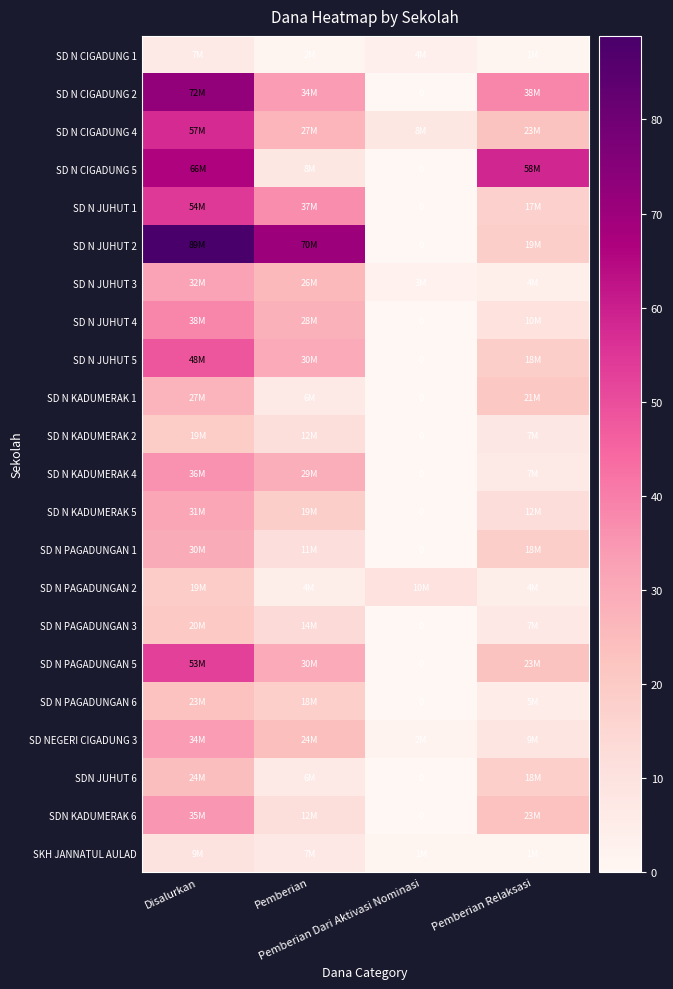

What is the sum of the SDN JUHUT 6 values at Pemberian and Pemberian Relaksasi?

24.3